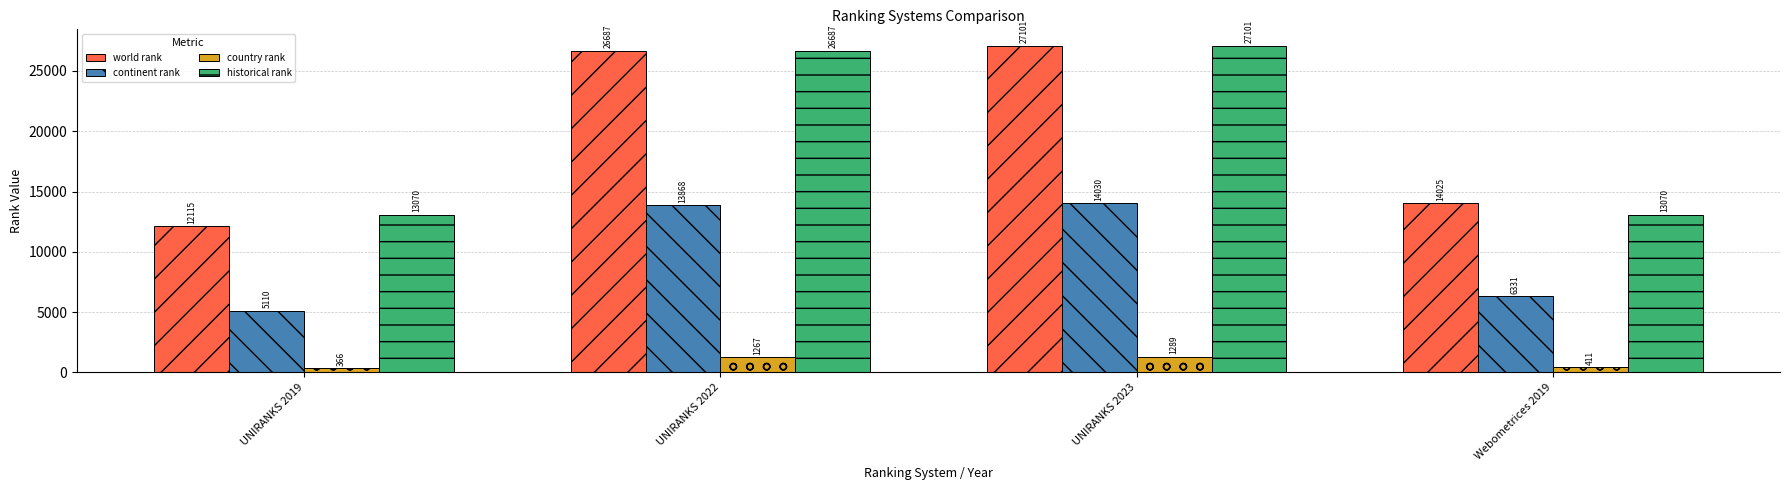

What value does the world rank series have at UNIRANKS 2019?

12115